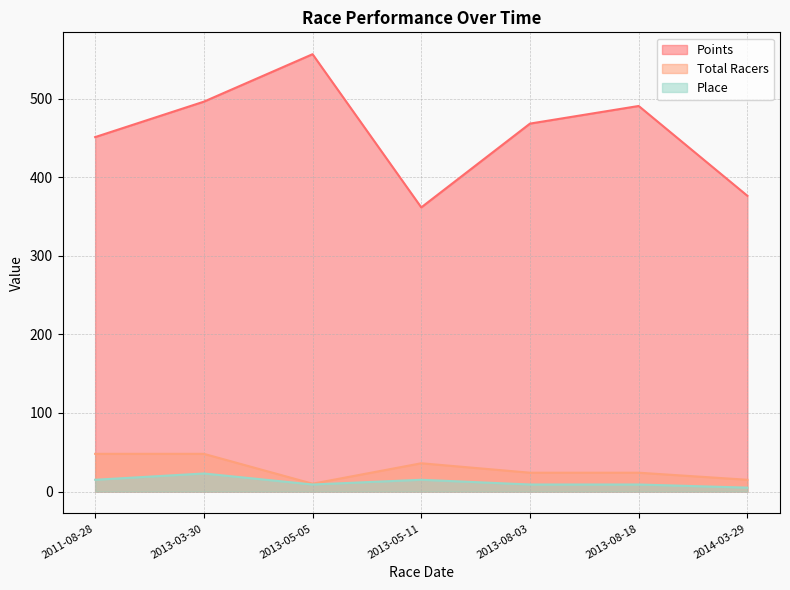

True or false: Total Racers and Place intersect in this chart.

False